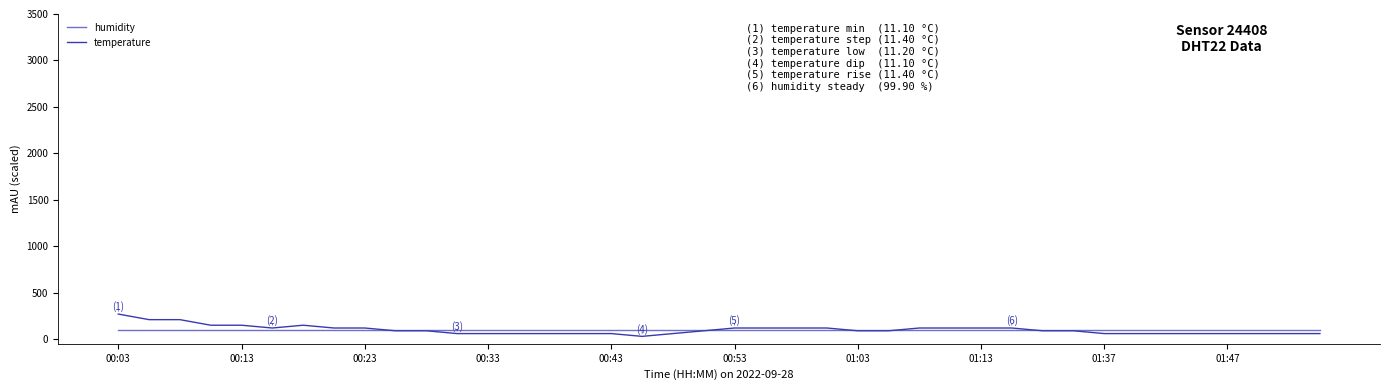

List the series in order of their peak value, lowest first.

humidity, temperature